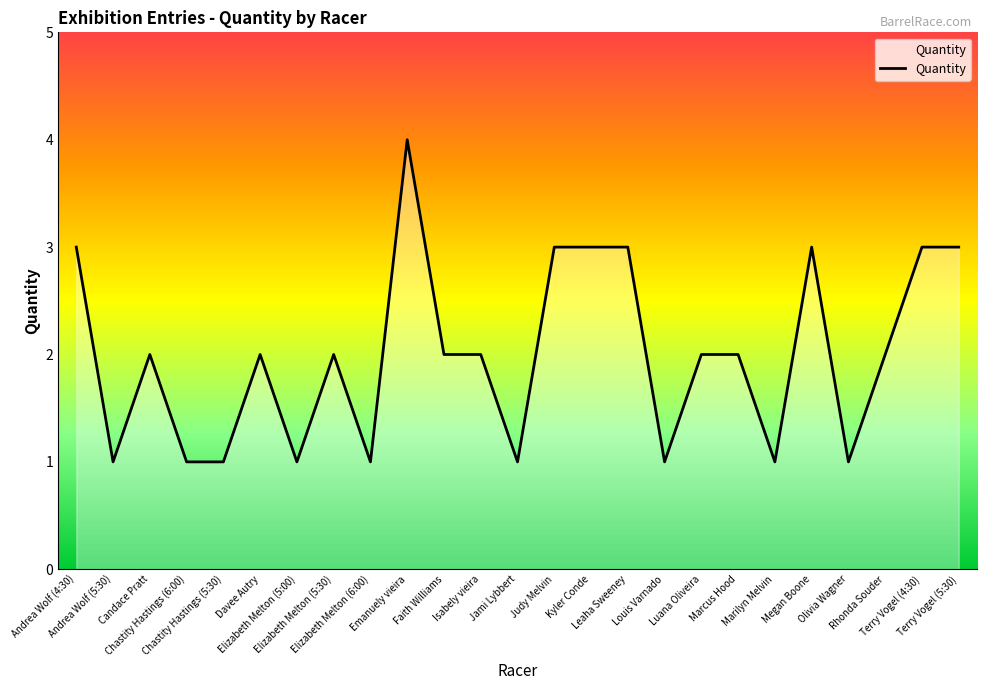

The value at Elizabeth Melton (5:30) is 2. True or false?

True